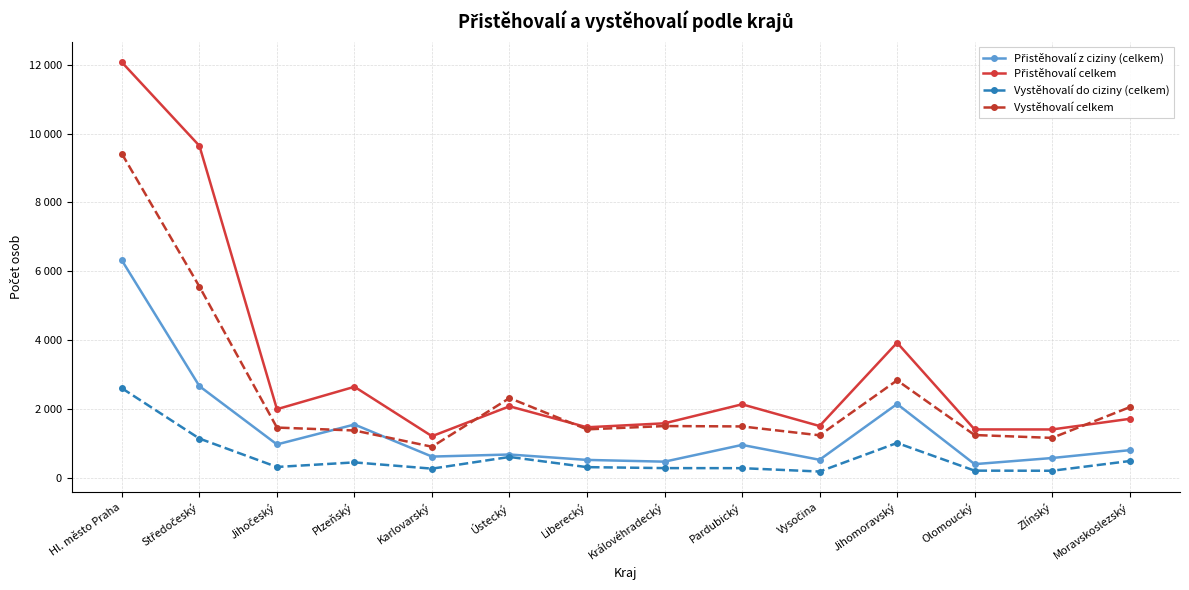

What is the value of the Přistěhovalí z ciziny (celkem) point at the 2nd from the left?

2662